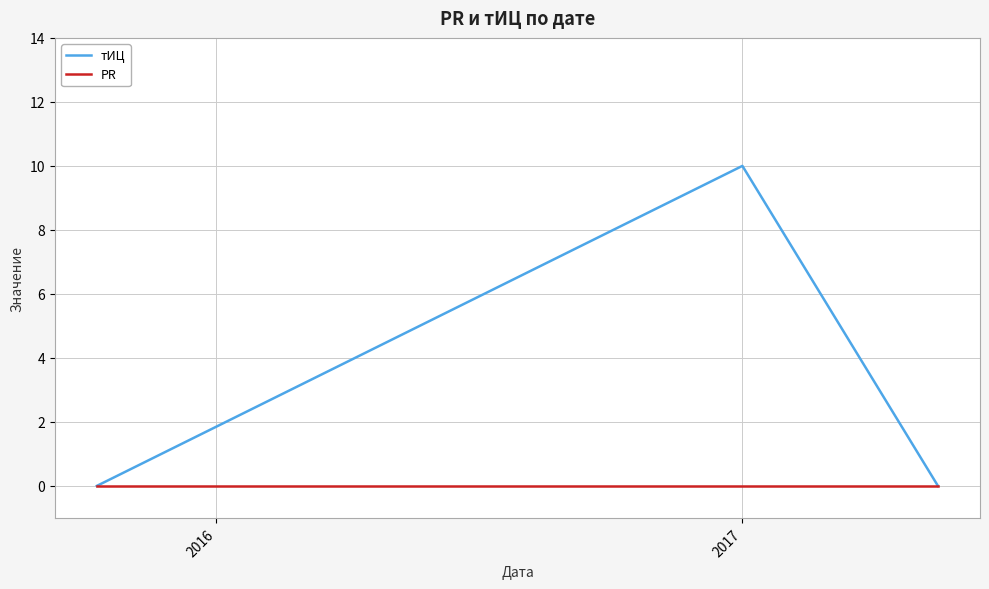

What is the highest value of the тИЦ series?

10